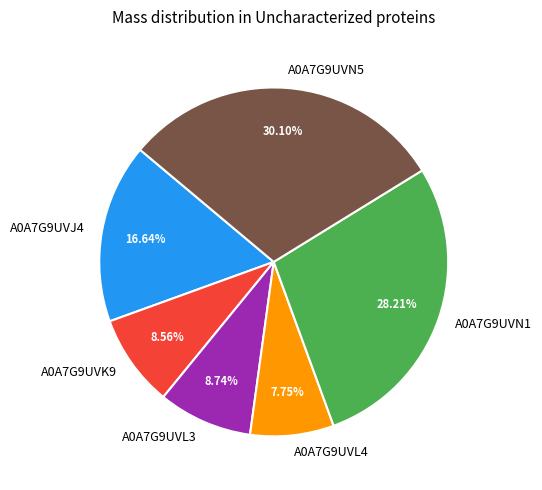

The A0A7G9UVN5 slice represents 30% of the pie. True or false?

True